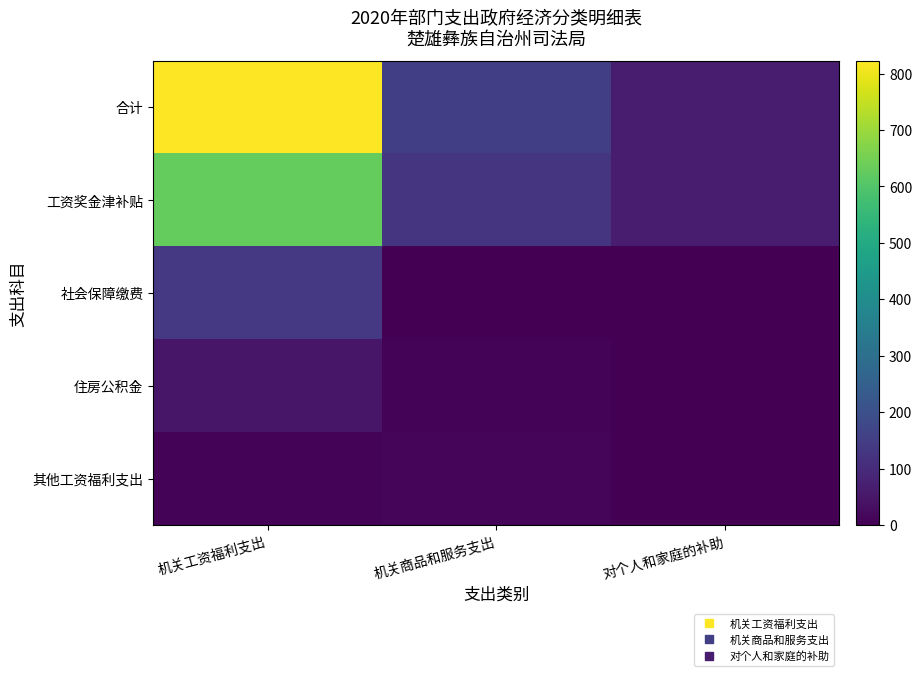

Rank the series by their maximum value, from highest to lowest.

合计, 工资奖金津补贴, 社会保障缴费, 住房公积金, 其他工资福利支出